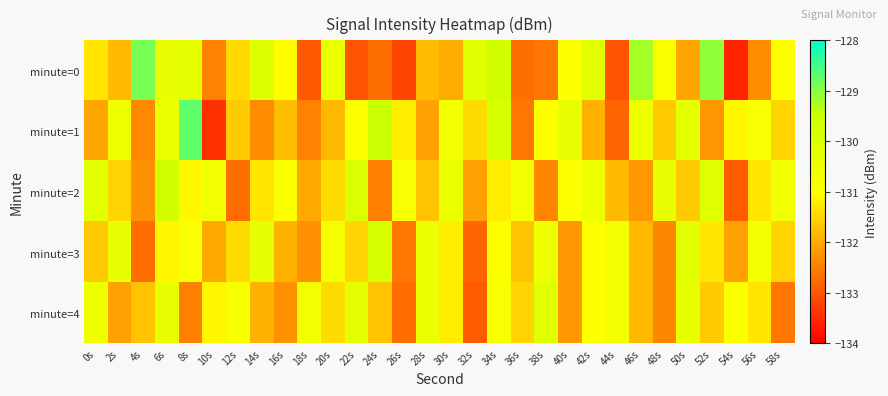

List the series in order of their peak value, highest first.

minute=1, minute=0, minute=2, minute=3, minute=4